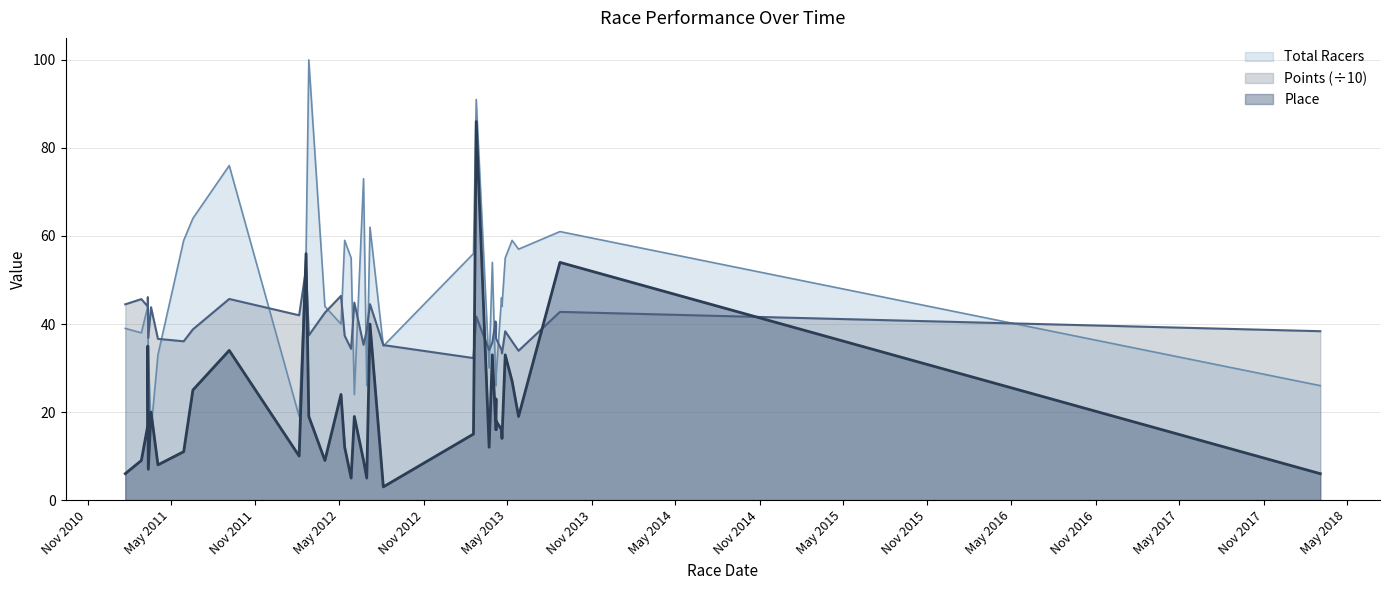

How many lines are shown in the chart?

3